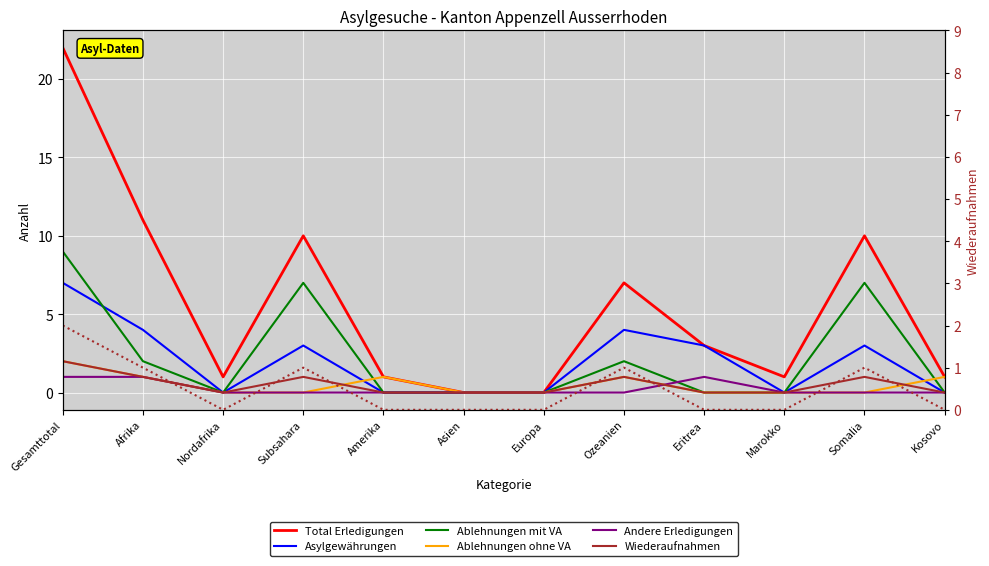

True or false: Asylgewährungen has a value of 0 at Europa.

True